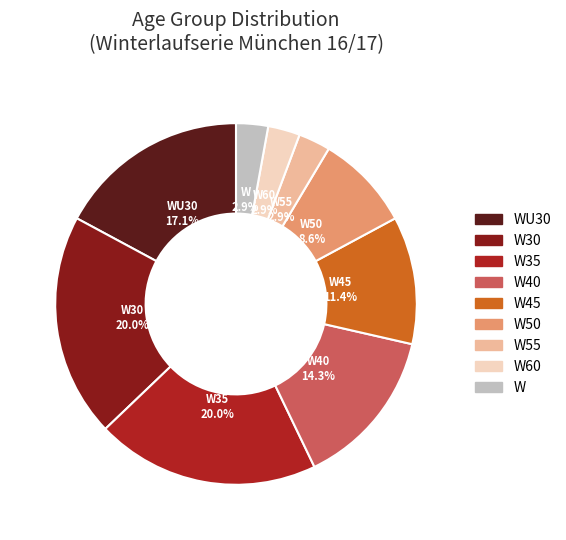

Count the number of slices in the pie.

9